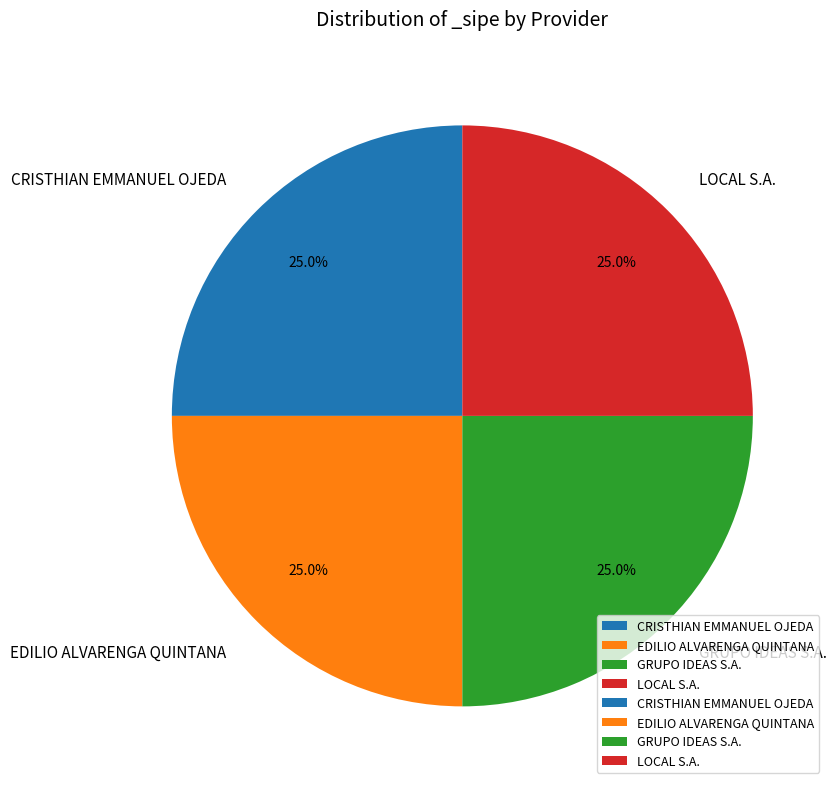

Approximately how many times larger is the value at CRISTHIAN EMMANUEL OJEDA compared to GRUPO IDEAS S.A.?

1.0